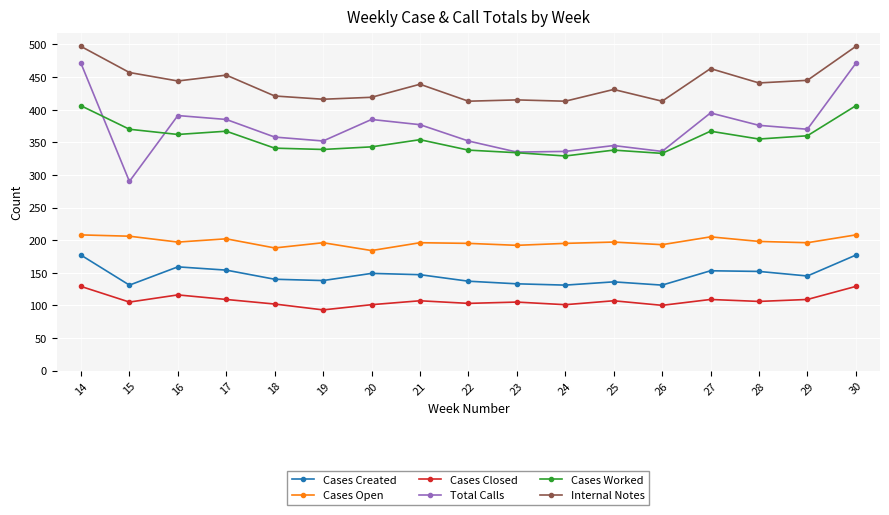

Is it true that Internal Notes equals 415 at 23?

True